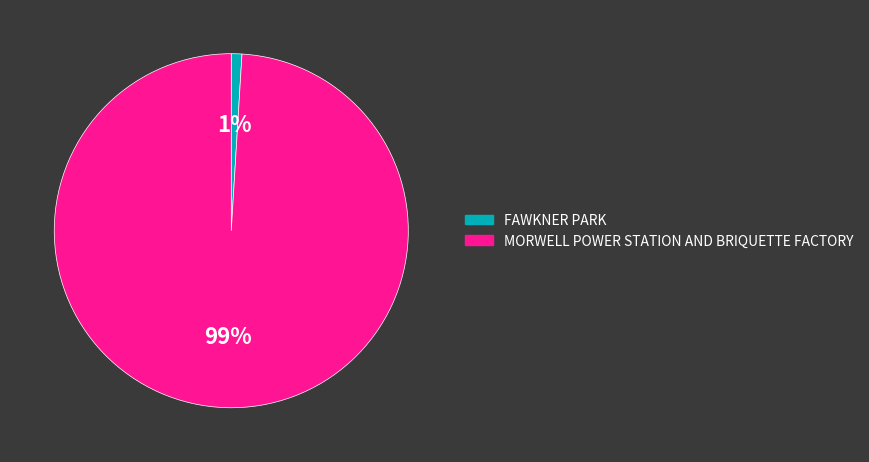

What is the smallest slice in the pie chart?

FAWKNER PARK